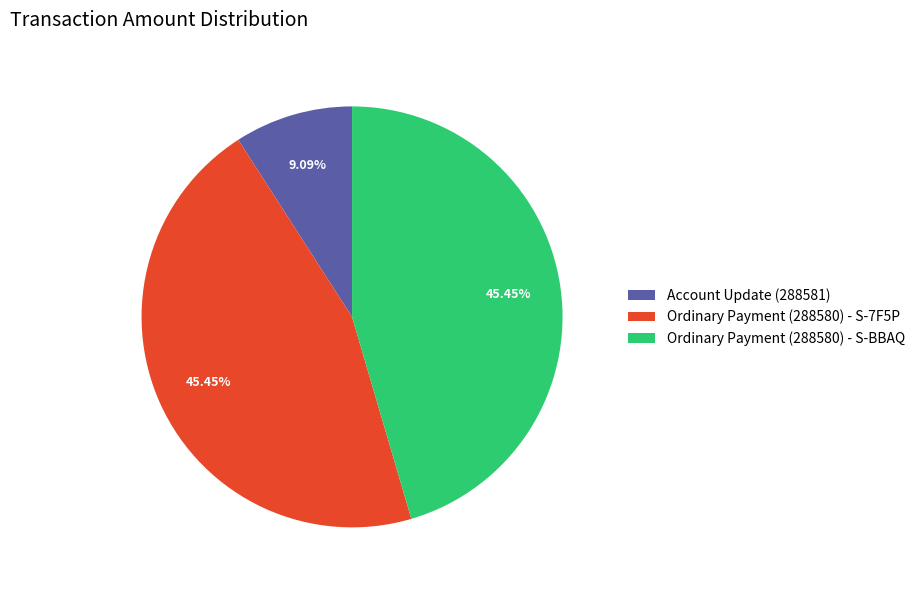

What percentage is NOT represented by Ordinary Payment (288580) - S-7F5P?

54.5%